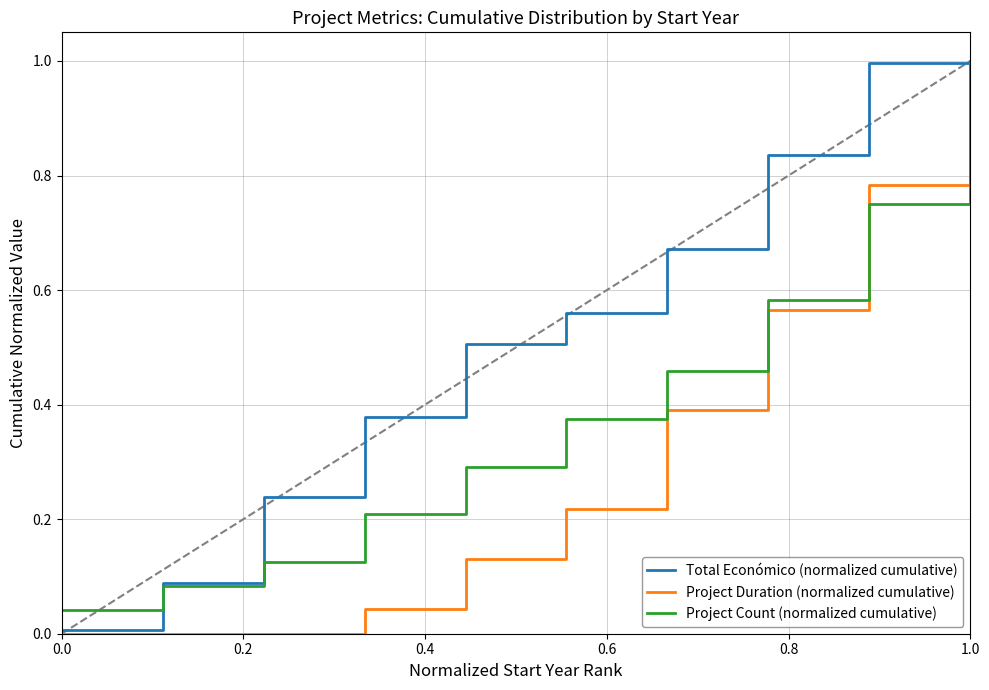

Rank the series by their average value, from highest to lowest.

Total Económico (normalized cumulative), Project Count (normalized cumulative), Project Duration (normalized cumulative)